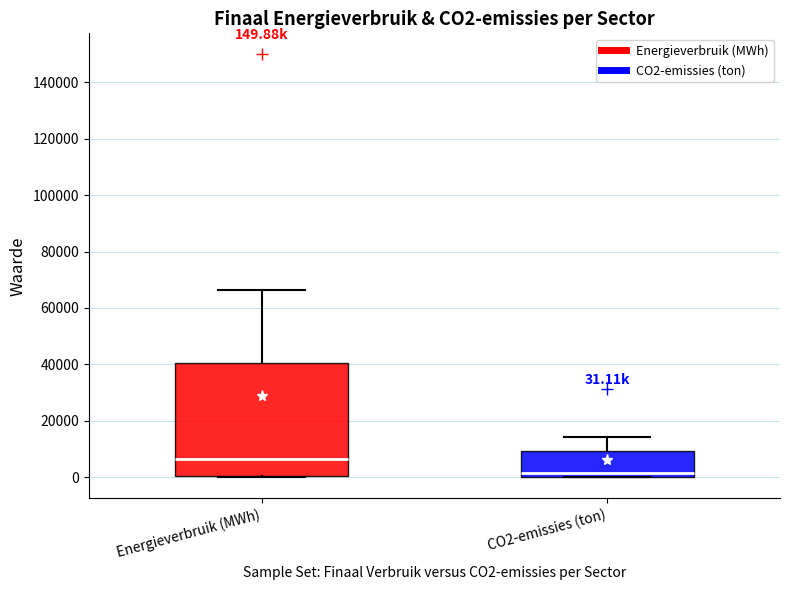

Comparing the boxes themselves (not the whiskers), which one is the tallest?

Energieverbruik (MWh)